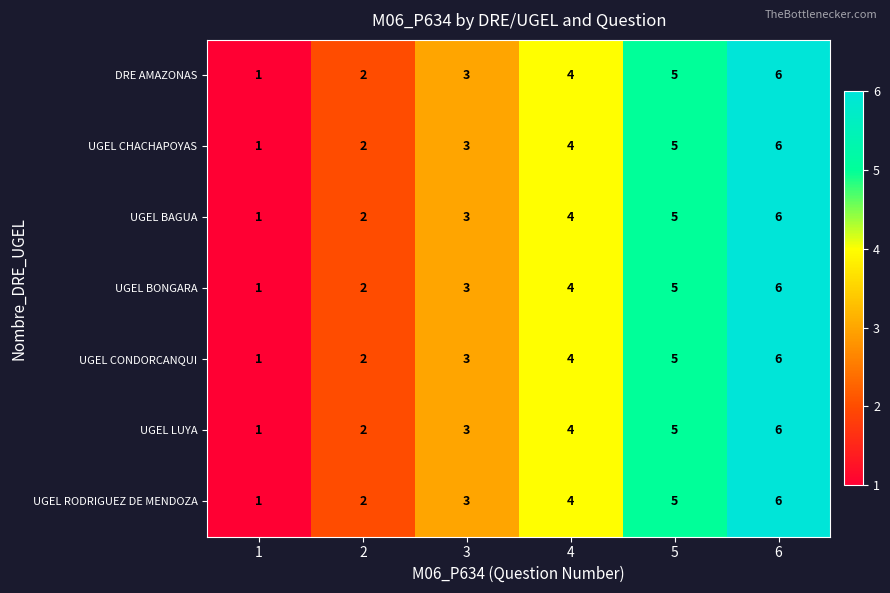

At which label is UGEL CONDORCANQUI closest to 3?

3